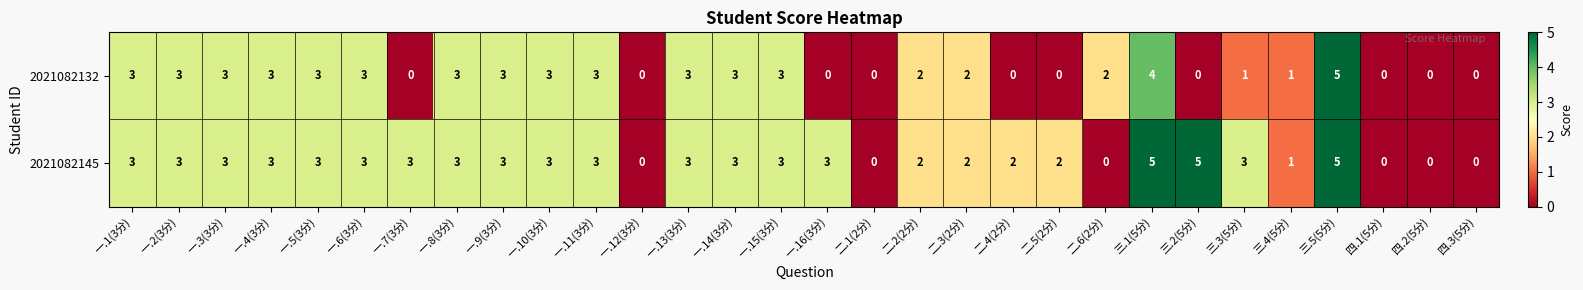

What is the highest value of the 2021082132 series?

5